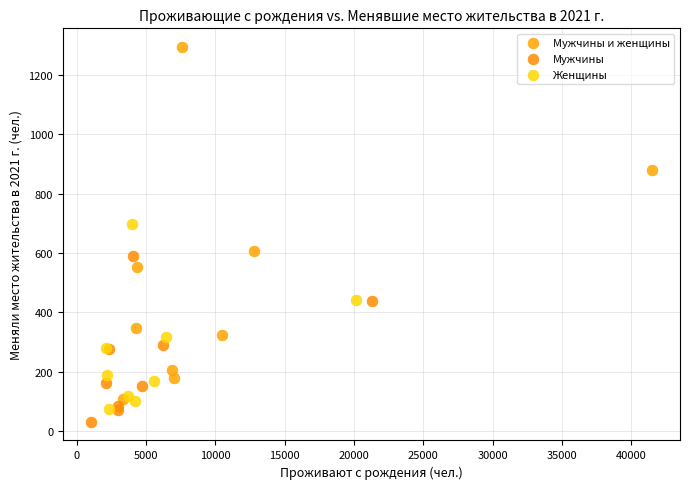

Which series contains the lowest Y value?

Мужчины